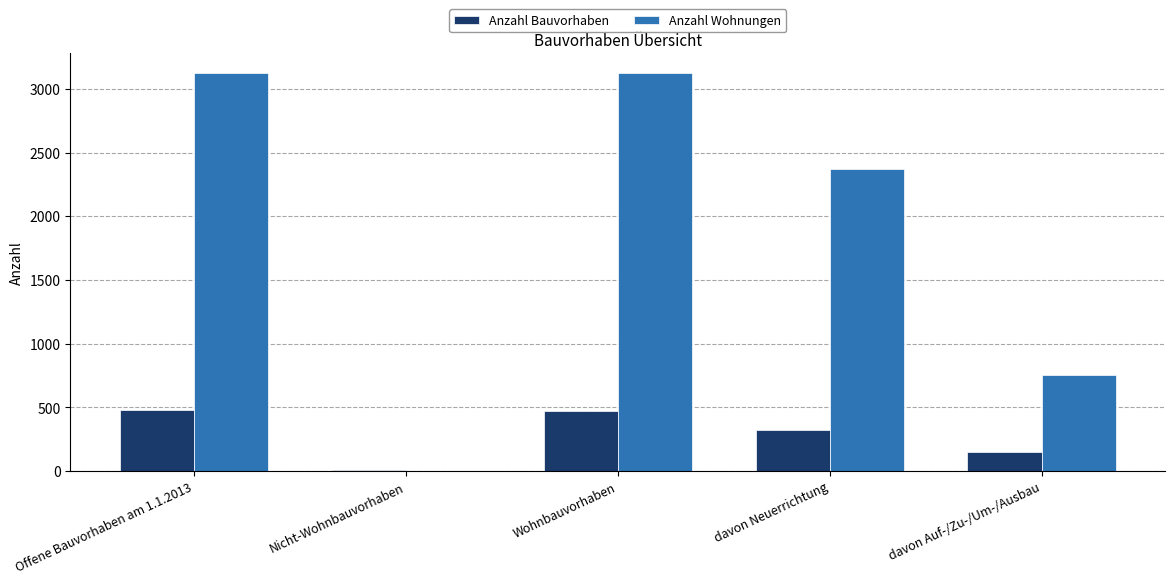

The Anzahl Wohnungen series shows 1222 at davon Auf-/Zu-/Um-/Ausbau. True or false?

False